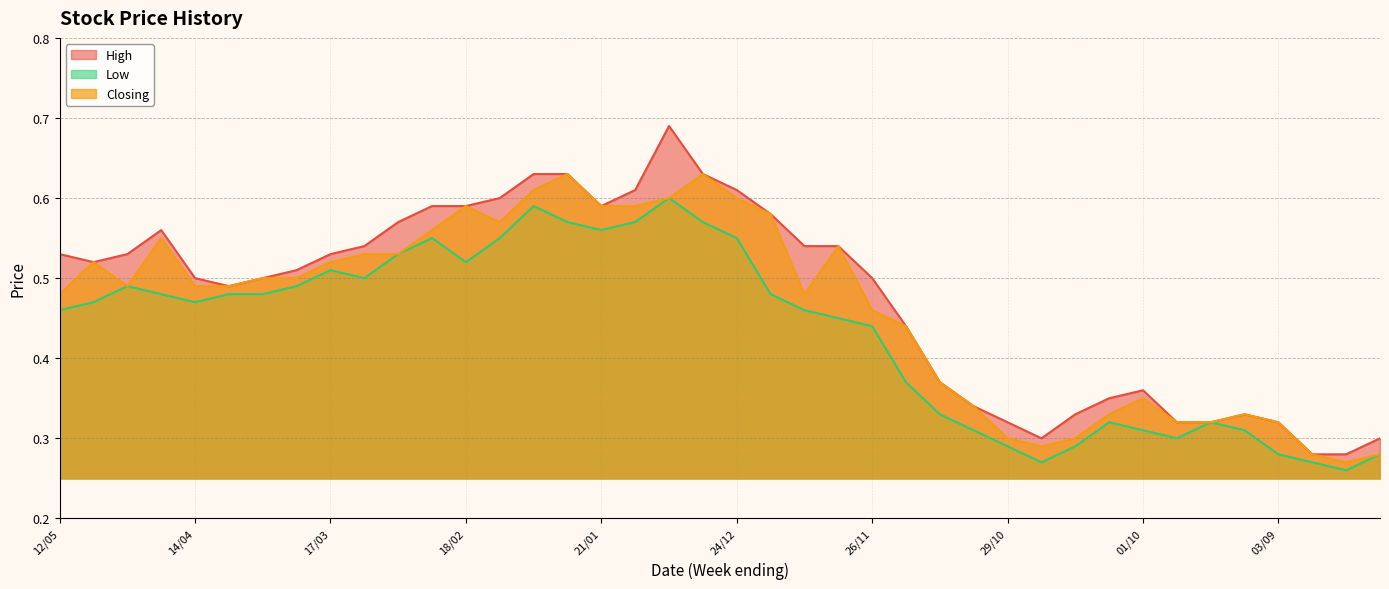

Is it true that High equals 0.3 at 17/12?

False